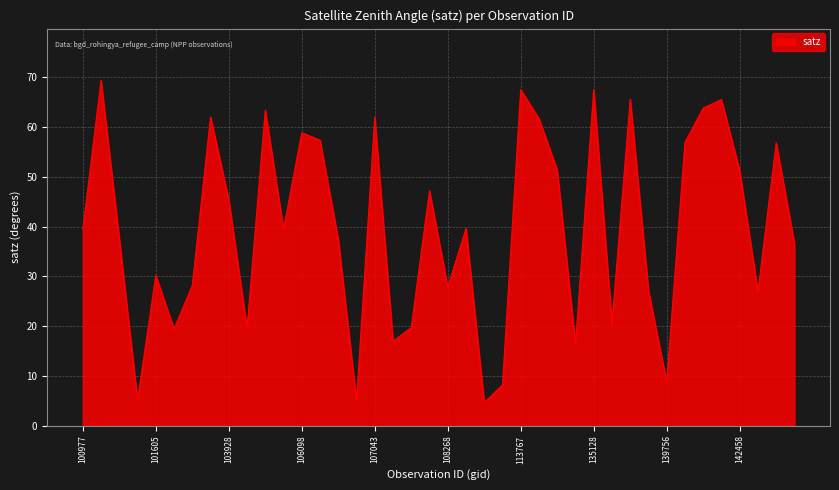

What is the minimum value shown in the chart?

4.6